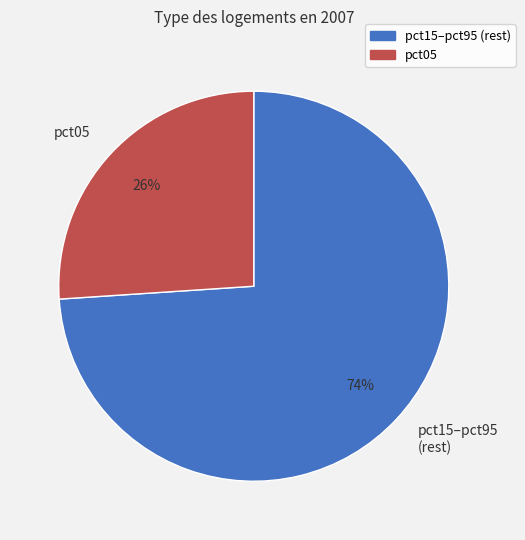

Rank the categories by value from lowest to highest.

pct05, pct15–pct95 (rest)